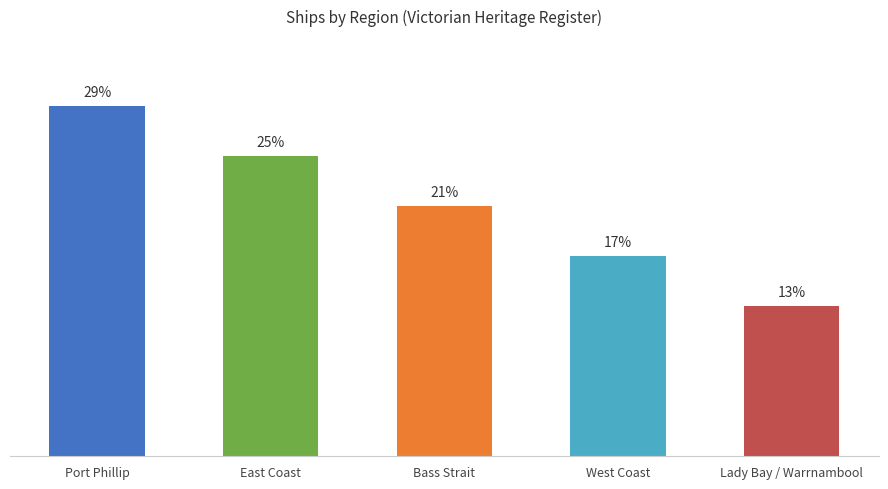

What position from the left is East Coast?

2